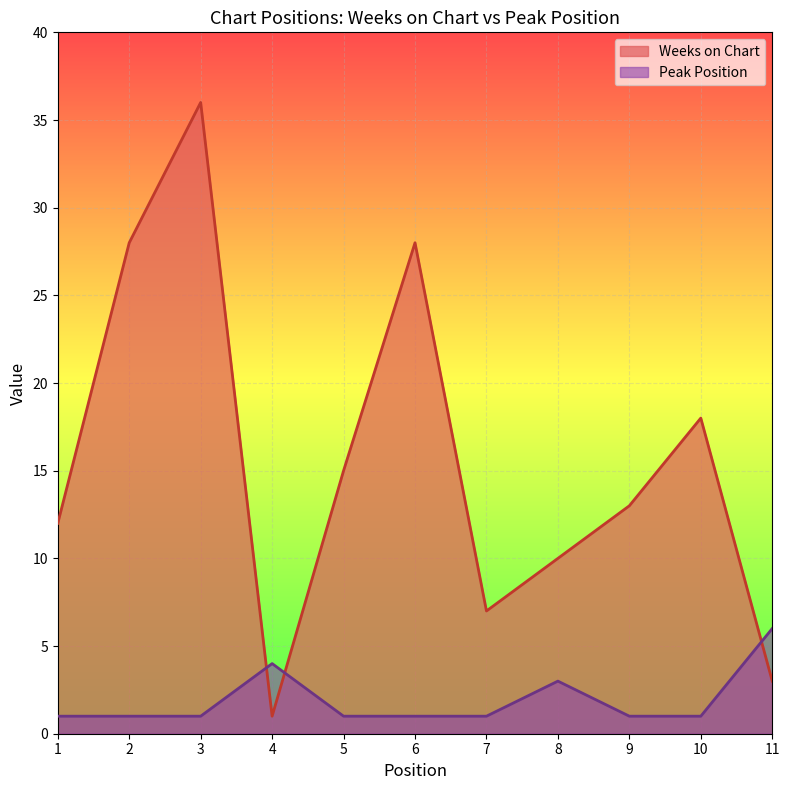

Reading left to right, transcribe all the data shown in this chart.

Weeks on Chart: 12	28	36	1	15	28	7	10	13	18	3
Peak Position: 1	1	1	4	1	1	1	3	1	1	6